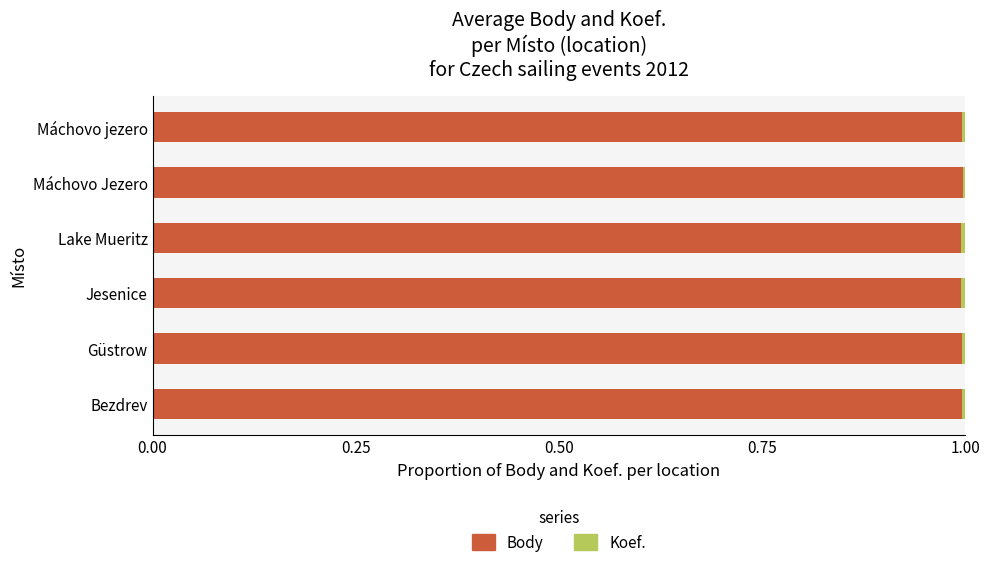

The value of Body at Güstrow is 0.5. True or false?

False